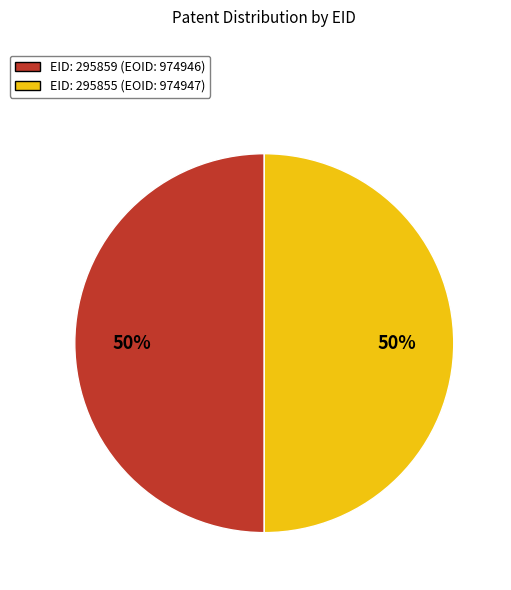

To the nearest percent, what is the average slice percentage?

50%